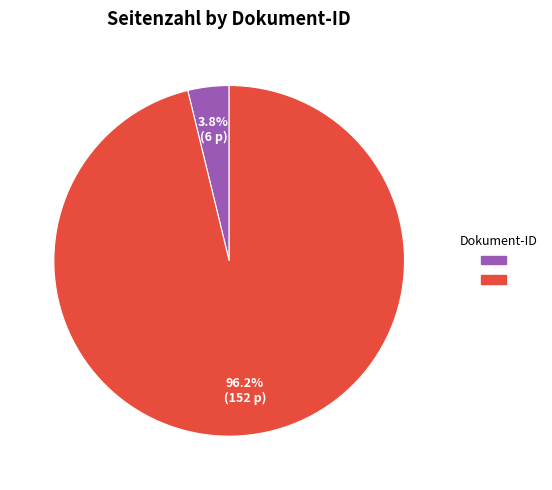

To the nearest percent, what is the difference between the largest and smallest slice percentages?

92%